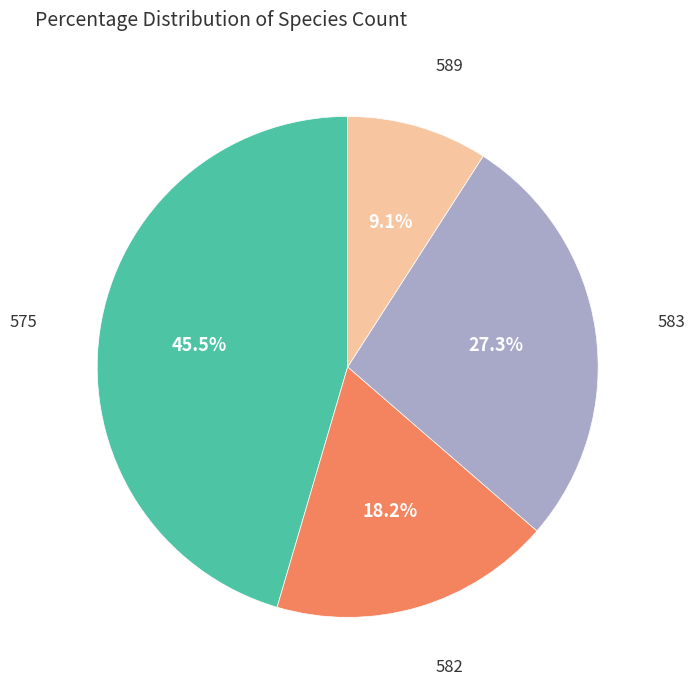

To the nearest percent, what is the average slice percentage?

25%